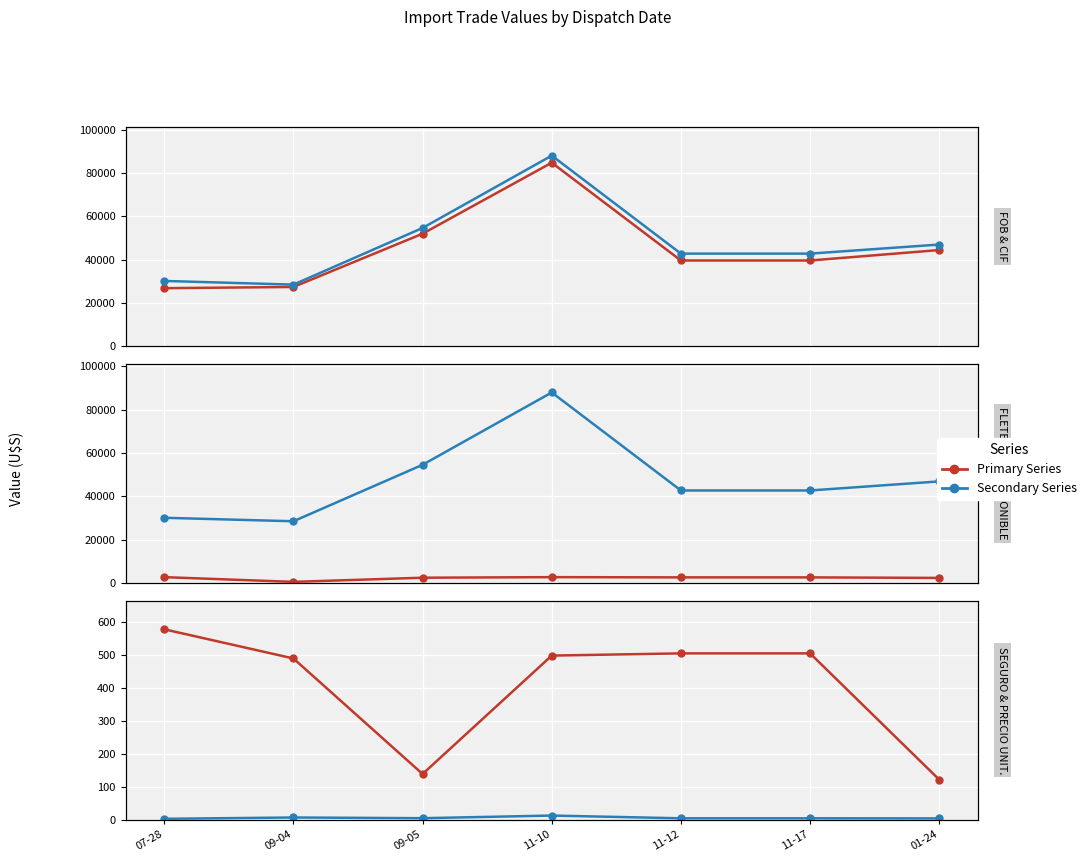

Which series changed the most between 09-05 and 11-10?

CIF U$S